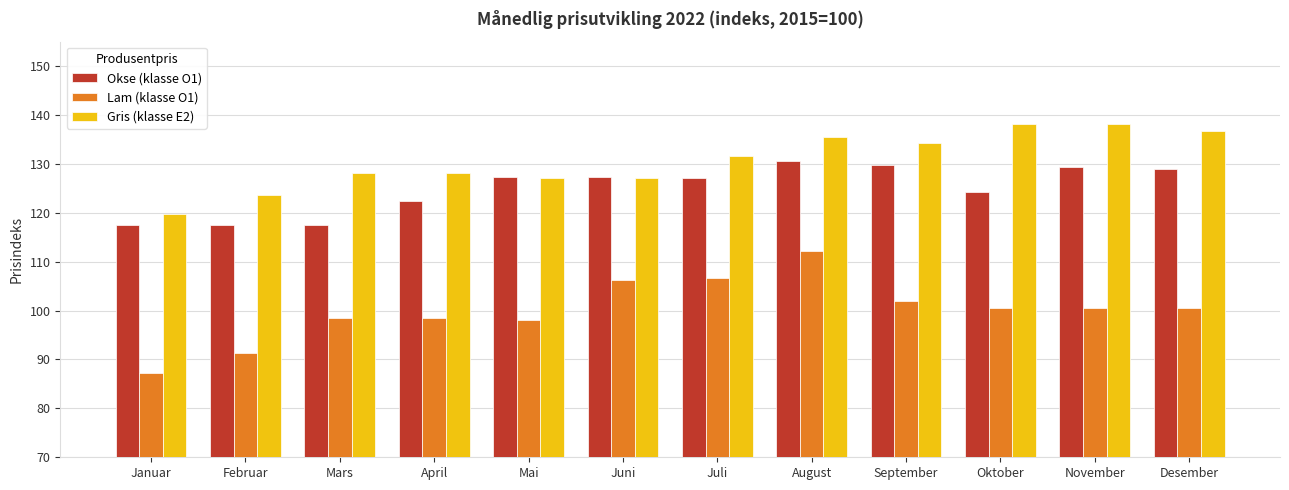

What is the sum of the Gris (klasse E2) values at November and April?

266.4